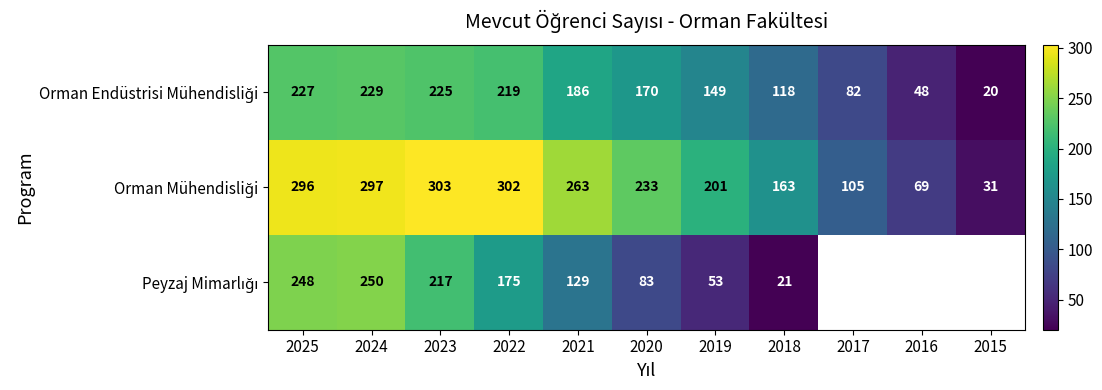

What is the spread (max minus min) of values at 2022?

127